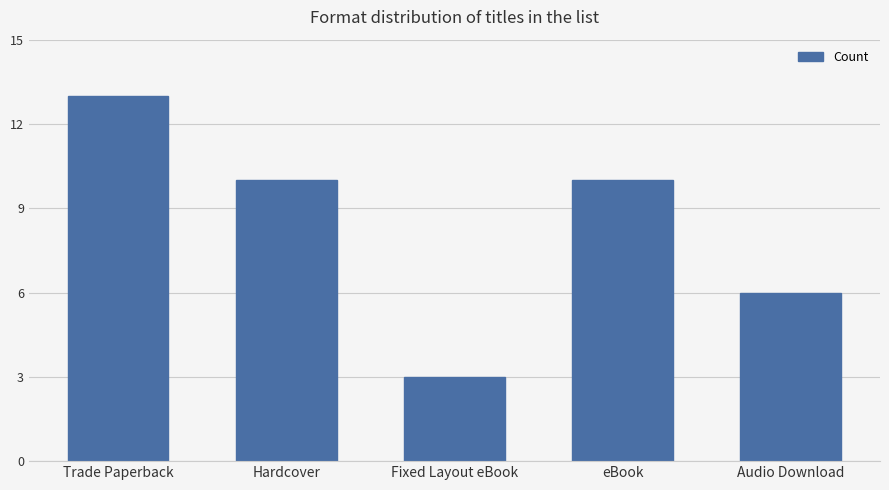

What is the value of the 3rd bar from the left?

3